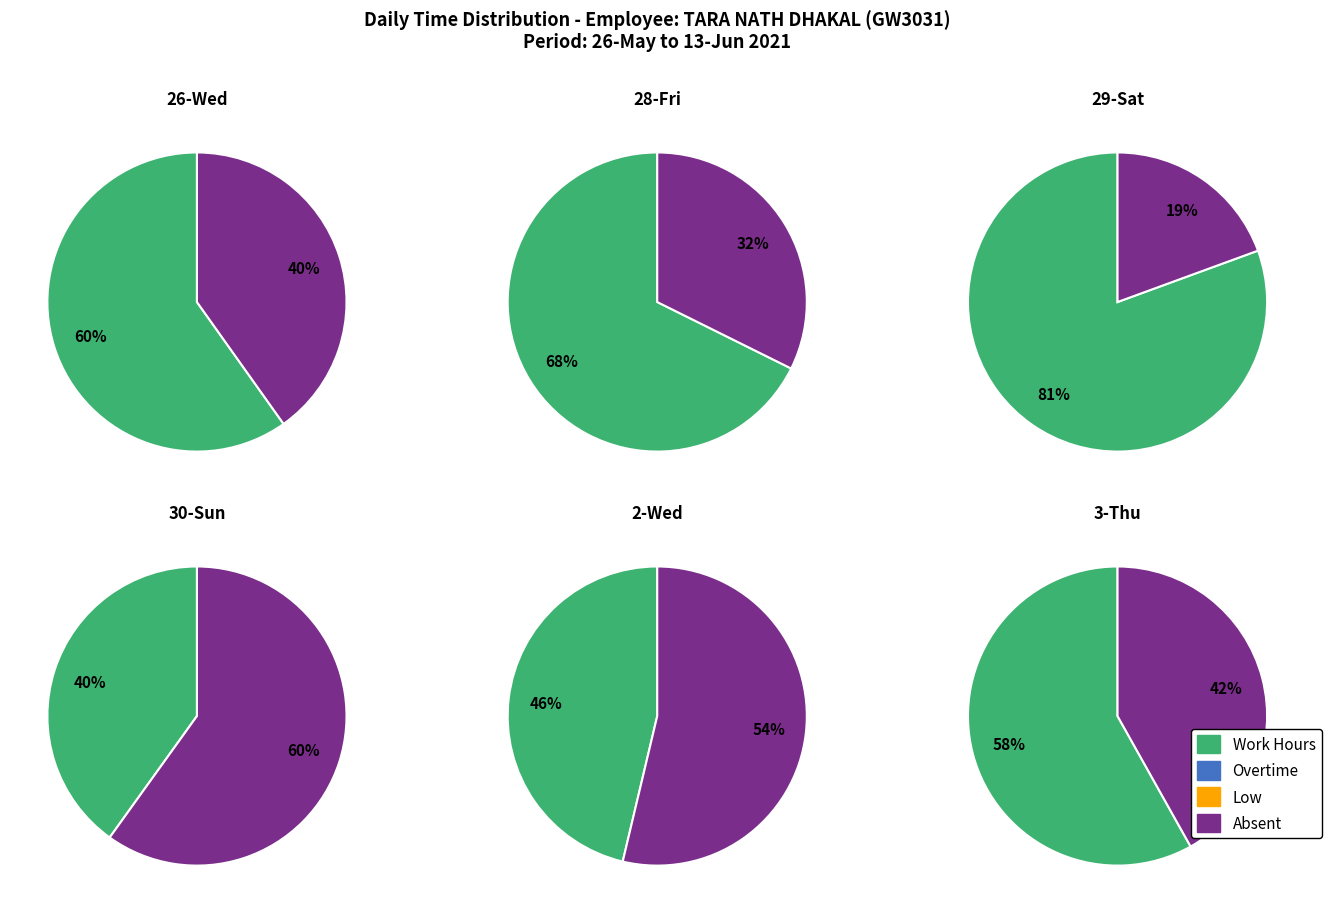

Between 2 and 1, which is larger?

2